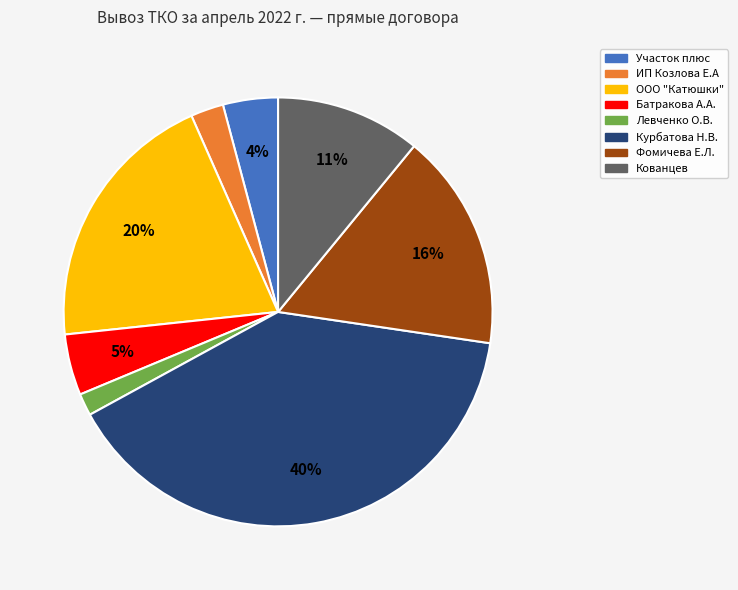

Count the number of slices in the pie.

8